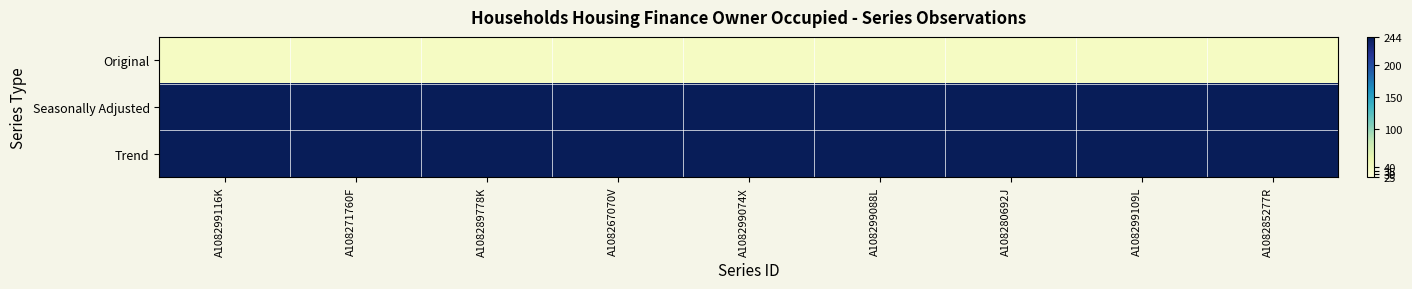

At which category does the chart reach its minimum across all series?

A108299116K